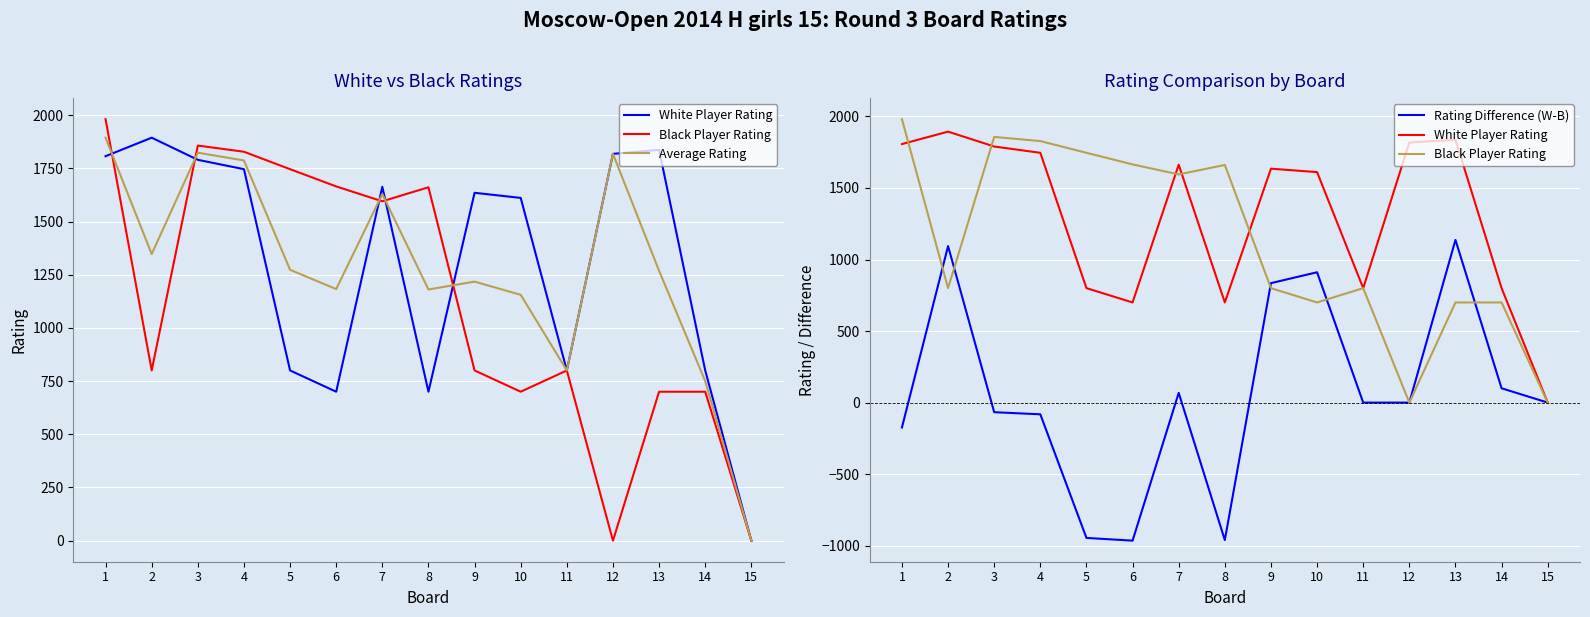

What value does the Black Player Rating series have at 10?

700.0